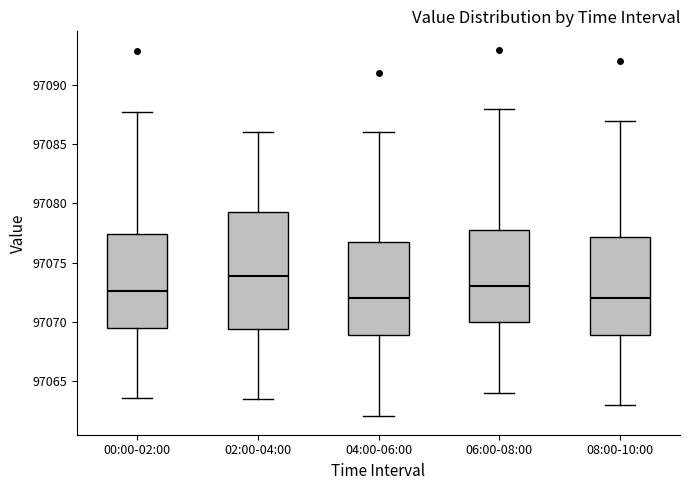

Reading left to right, transcribe this box plot: for each box, give where its median line is, the range the box spans, and where its two whiskers end, as read against the y-axis. The values are not printed on the chart, so give them approximately, as read against the axis.

00:00-02:00: median 97072.5, box 97069.5 to 97077.5, whiskers 97063.5 to 97087.5
02:00-04:00: median 97074.0, box 97069.5 to 97079.5, whiskers 97063.5 to 97086.0
04:00-06:00: median 97072.0, box 97069.0 to 97077.0, whiskers 97062.0 to 97086.0
06:00-08:00: median 97073.0, box 97070.0 to 97078.0, whiskers 97064.0 to 97088.0
08:00-10:00: median 97072.0, box 97069.0 to 97077.0, whiskers 97063.0 to 97087.0